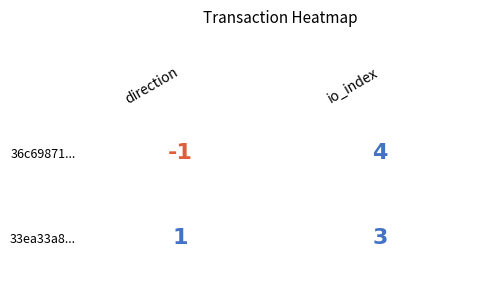

Count the number of data series in this chart.

2